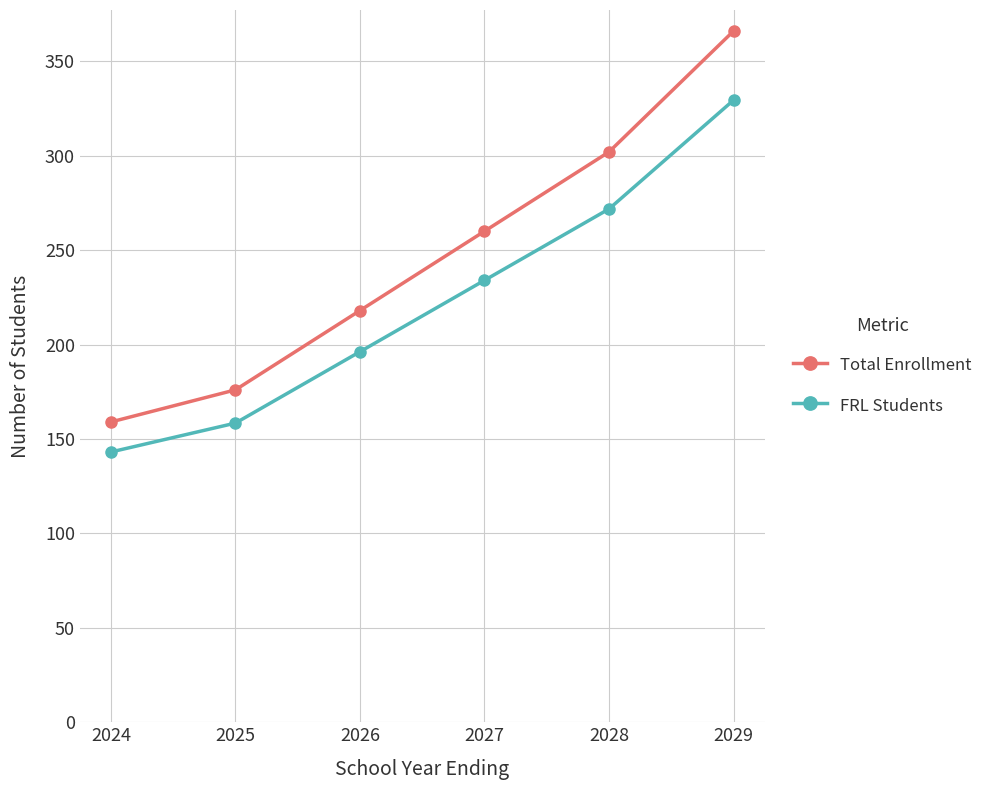

True or false: Total Enrollment has more than 0 points higher than both neighbors.

False